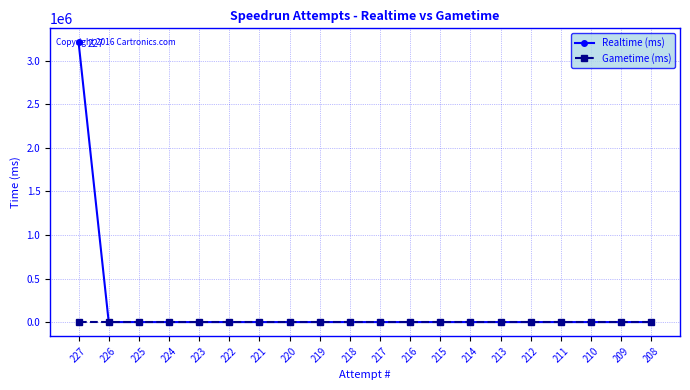

Reading left to right, what are all the values shown in this chart?

Realtime (ms): 227=3209497	226=0	225=0	224=0	223=0	222=0	221=0	220=0	219=0	218=0	217=0	216=0	215=0	214=0	213=0	212=0	211=0	210=0	209=0	208=0
Gametime (ms): 227=0	226=0	225=0	224=0	223=0	222=0	221=0	220=0	219=0	218=0	217=0	216=0	215=0	214=0	213=0	212=0	211=0	210=0	209=0	208=0